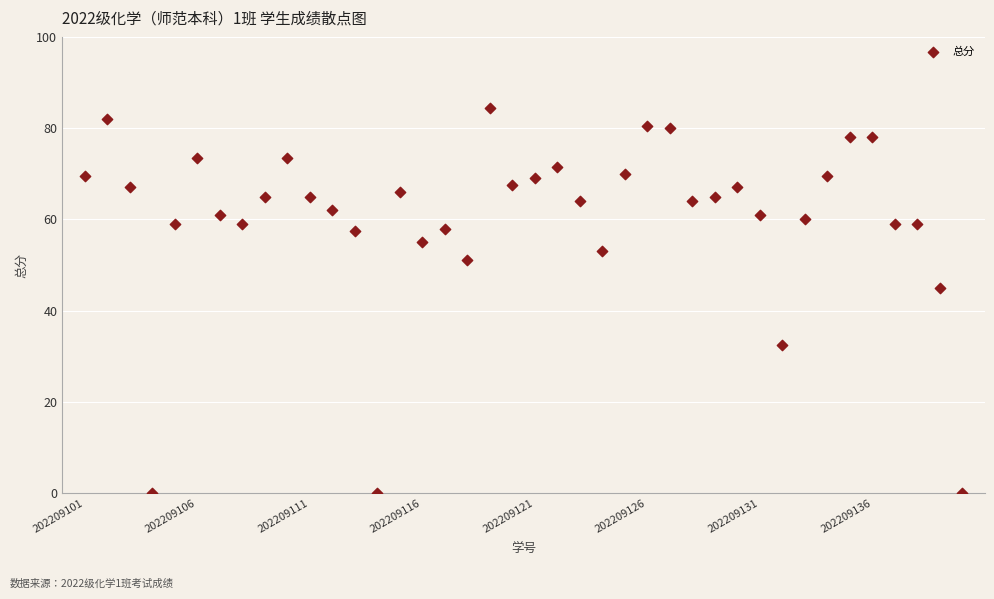

What Y value in the scatter plot is closest to 42?

45.0